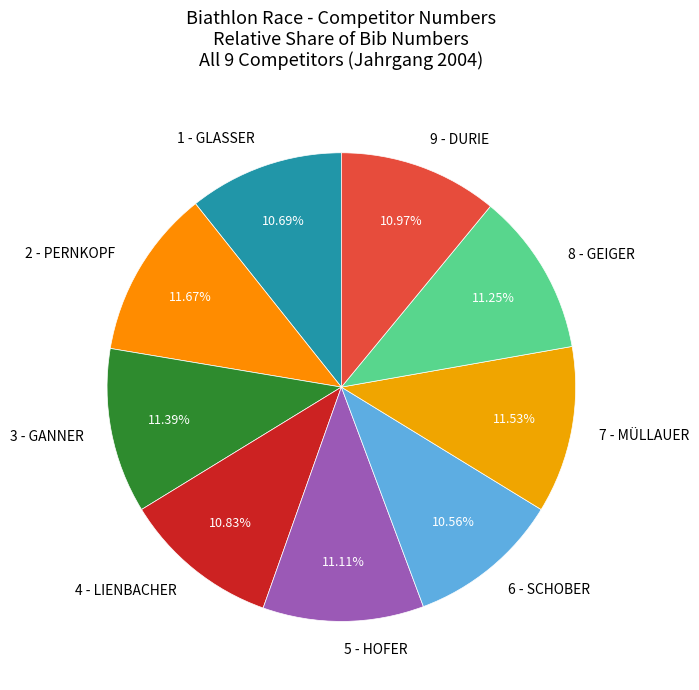

What percentage do 8 - GEIGER and 7 - MÜLLAUER together represent?

22.8%